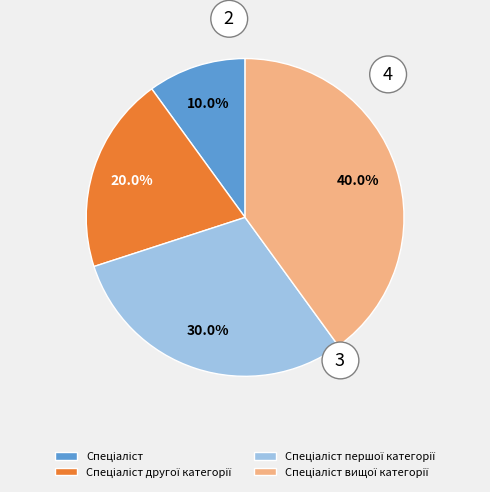

Is there a majority slice in this chart?

No